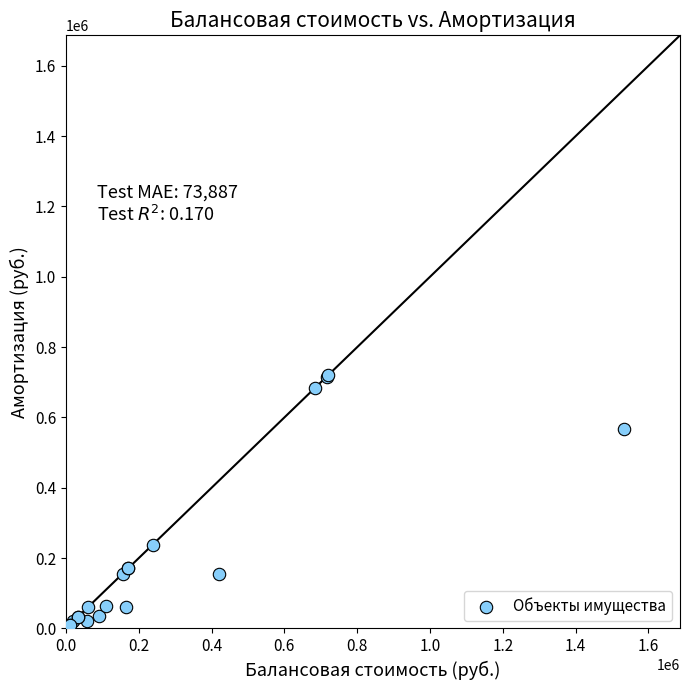

What Y value in the scatter plot is closest to 359809?

238000